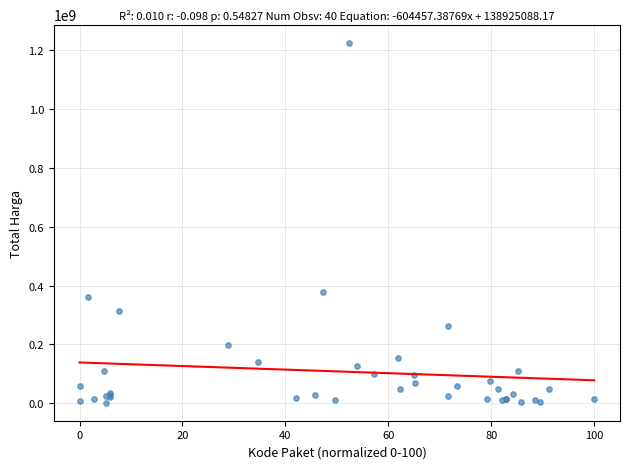

What Y value in the scatter plot is closest to 613538875?

379075000